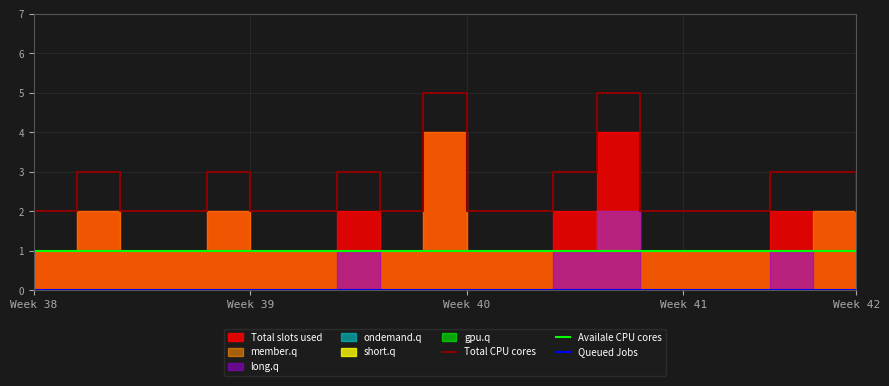

Which series has the largest total across all categories?

Total CPU cores